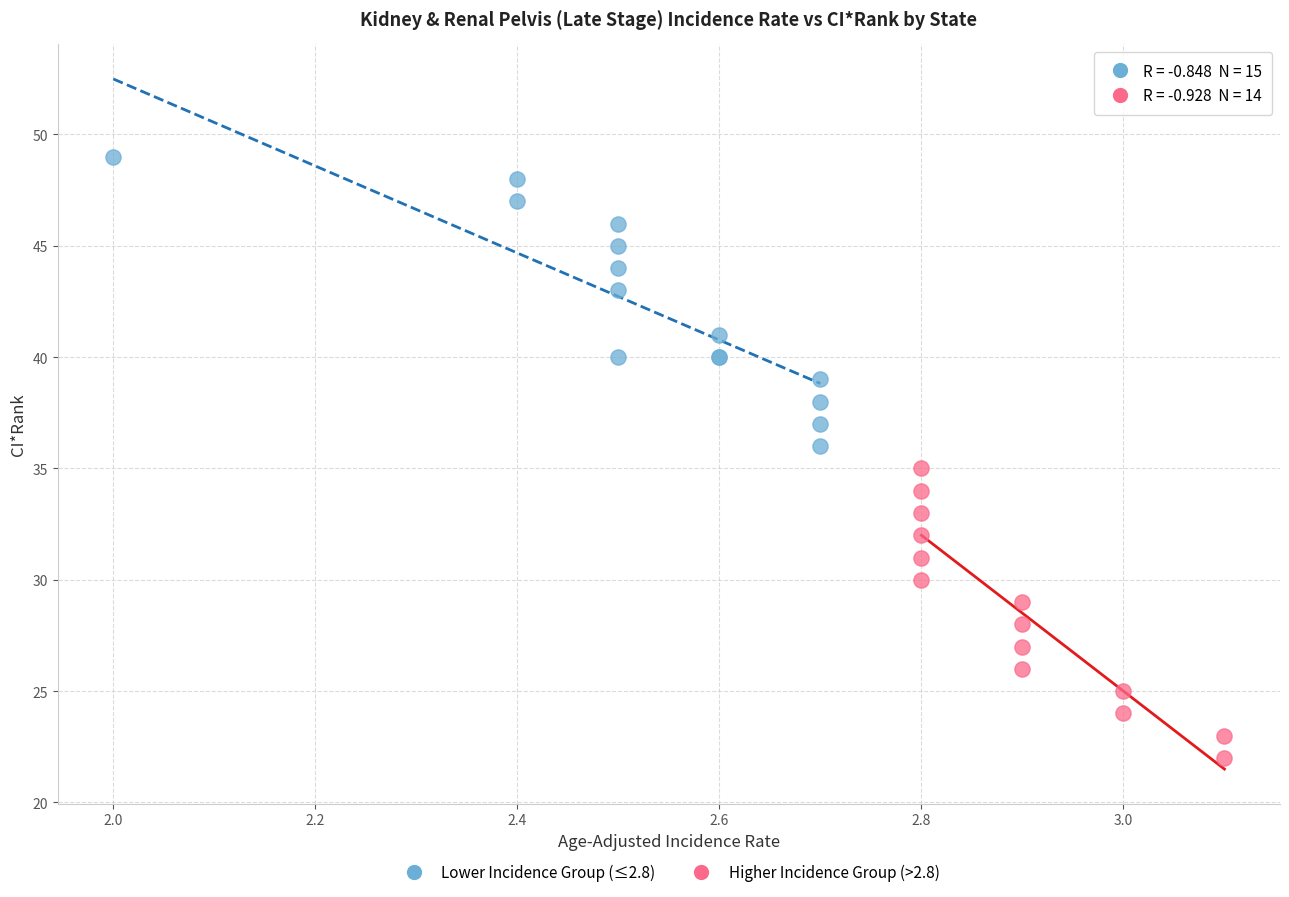

Which series contains the highest Y value?

Lower Incidence Group (≤2.8)